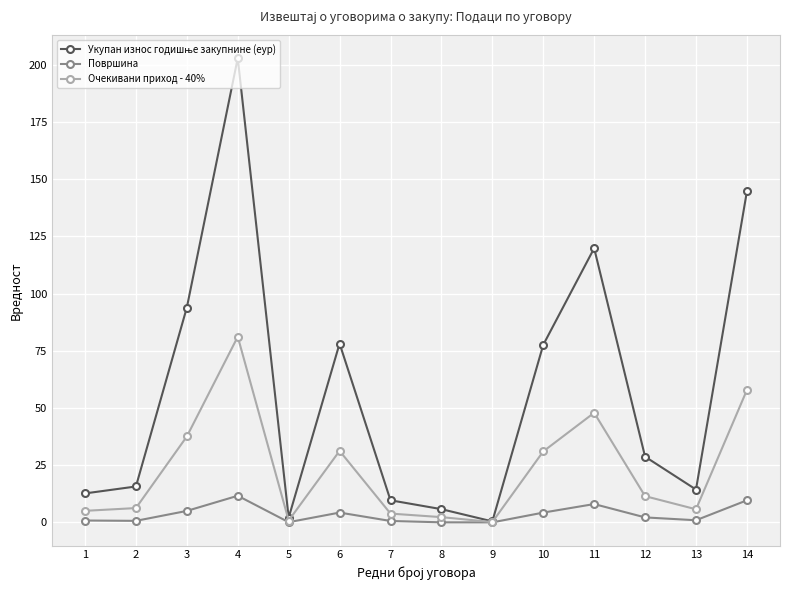

What is the difference between the second highest and minimum values in the Очекивани приход - 40% series?

57.7